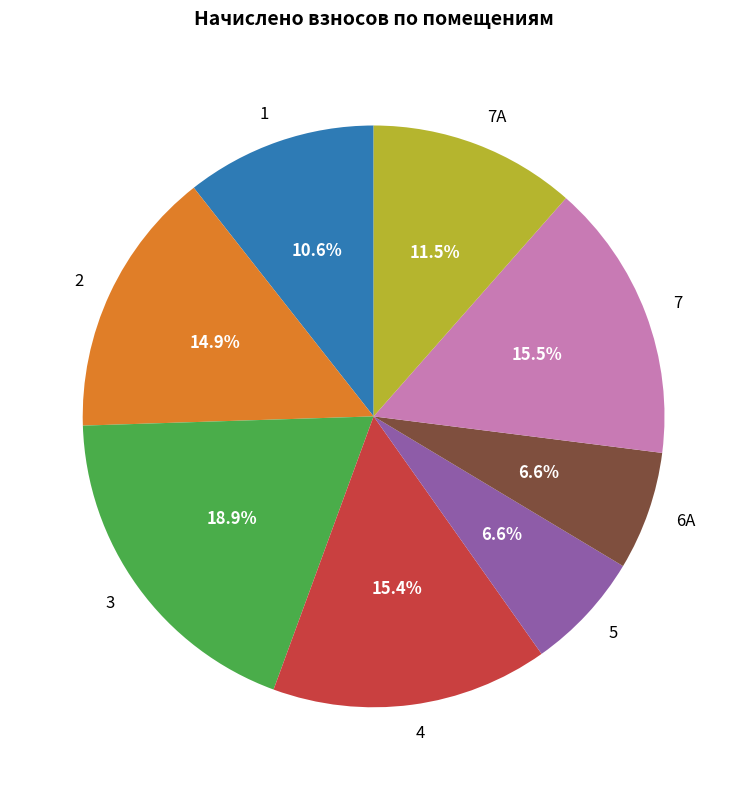

Combined, do 1 and 2 account for over 50%?

No